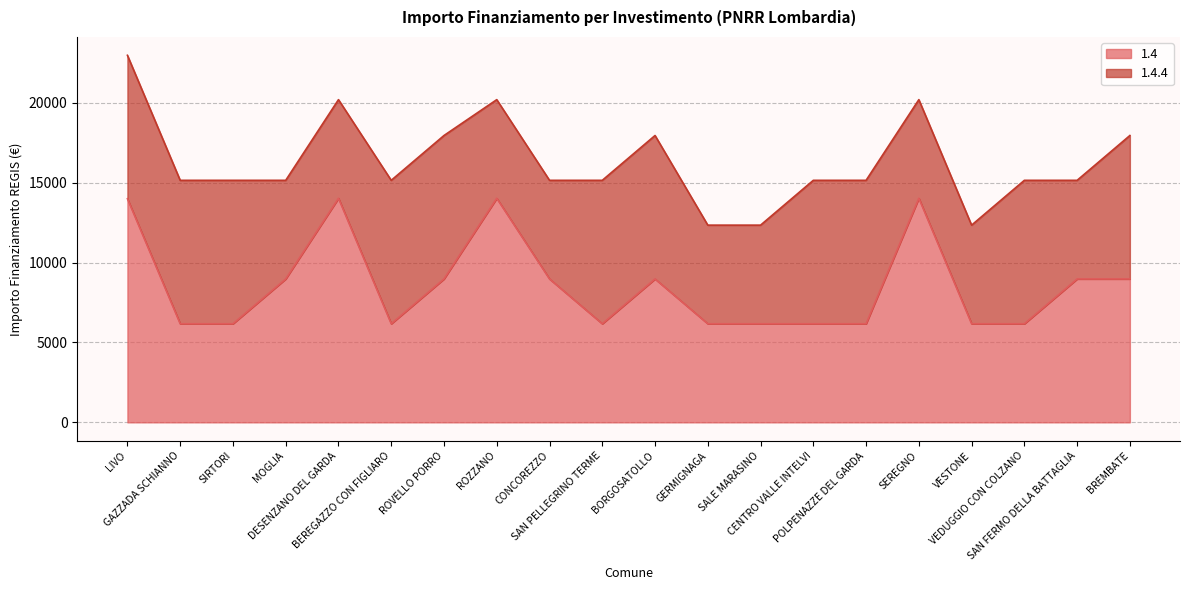

What is the difference between the maximum and minimum values?

7856.8